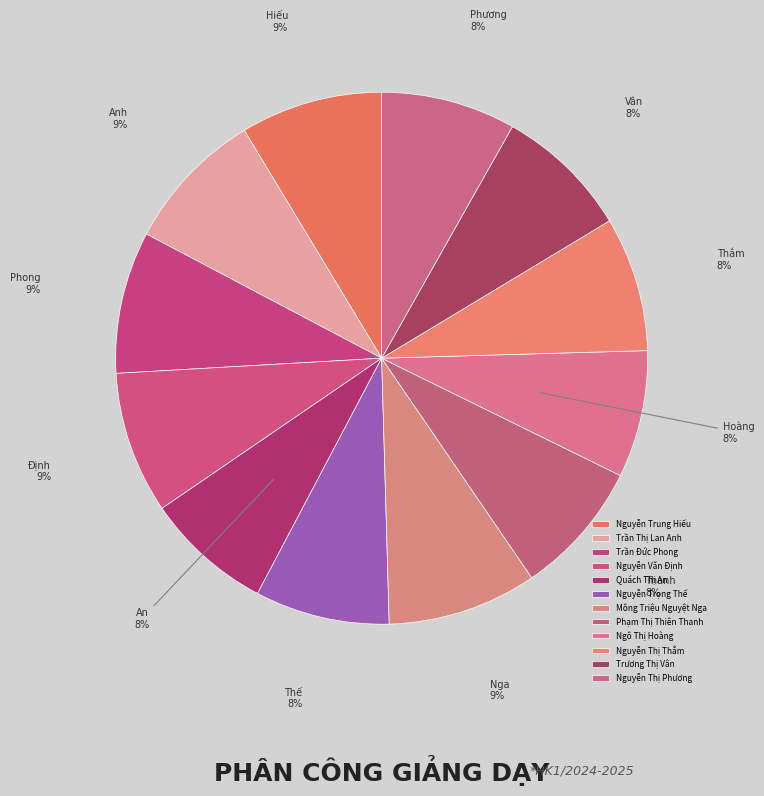

True or false: Nguyễn Thị Thắm accounts for 8% of the total.

True